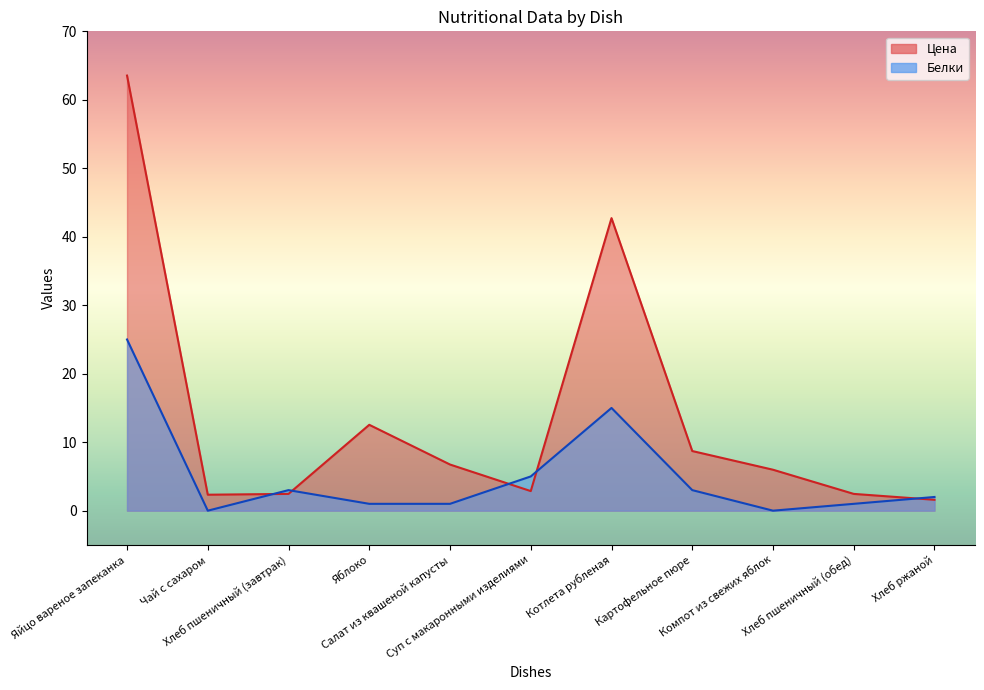

How many intersections are there between Белки and Цена?

5